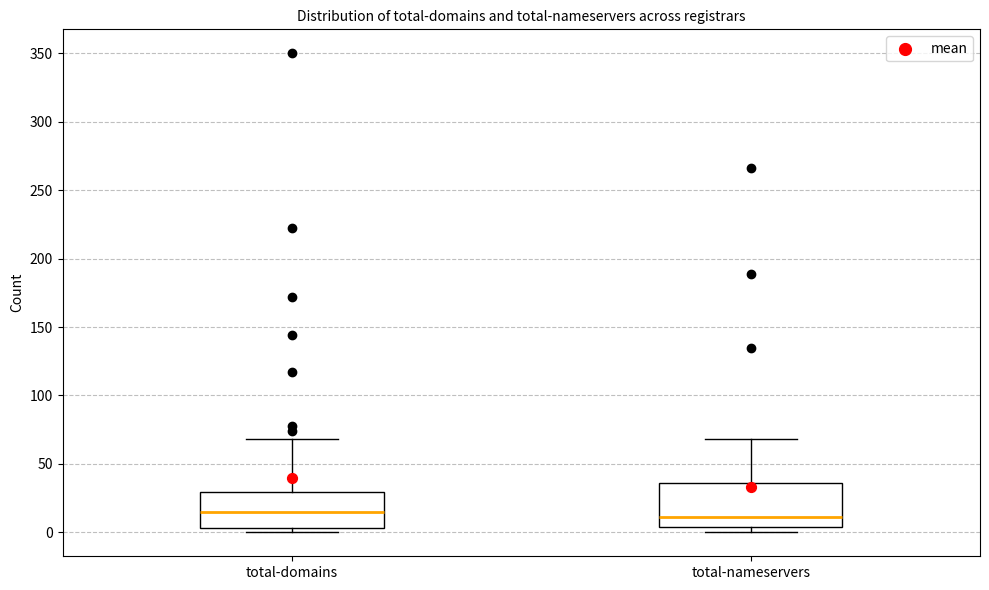

Reading left to right, transcribe this box plot: for each box, give where its median line is, the range the box spans, and where its two whiskers end, as read against the y-axis. The values are not printed on the chart, so give them approximately, as read against the axis.

total-domains: median 15, box 5 to 30, whiskers 0 to 70
total-nameservers: median 10, box 5 to 35, whiskers 0 to 70